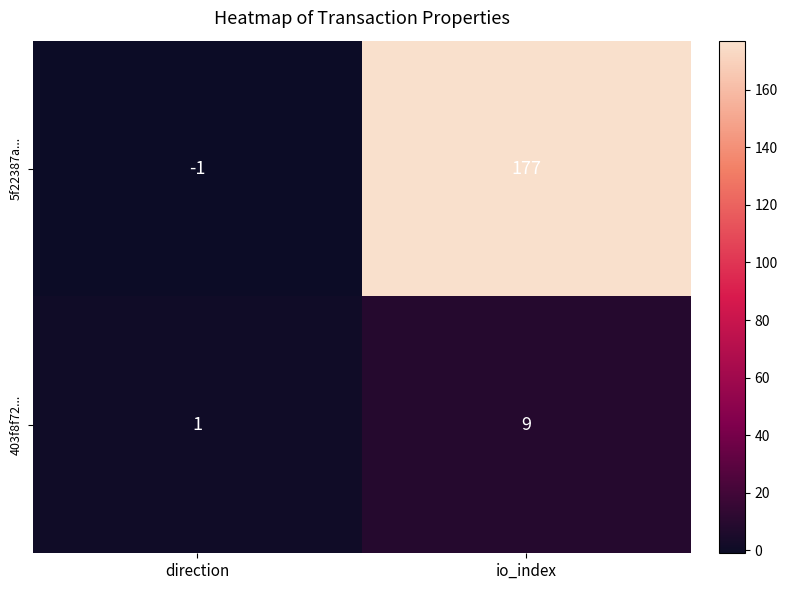

Which series has the widest spread of values?

5f22387a...